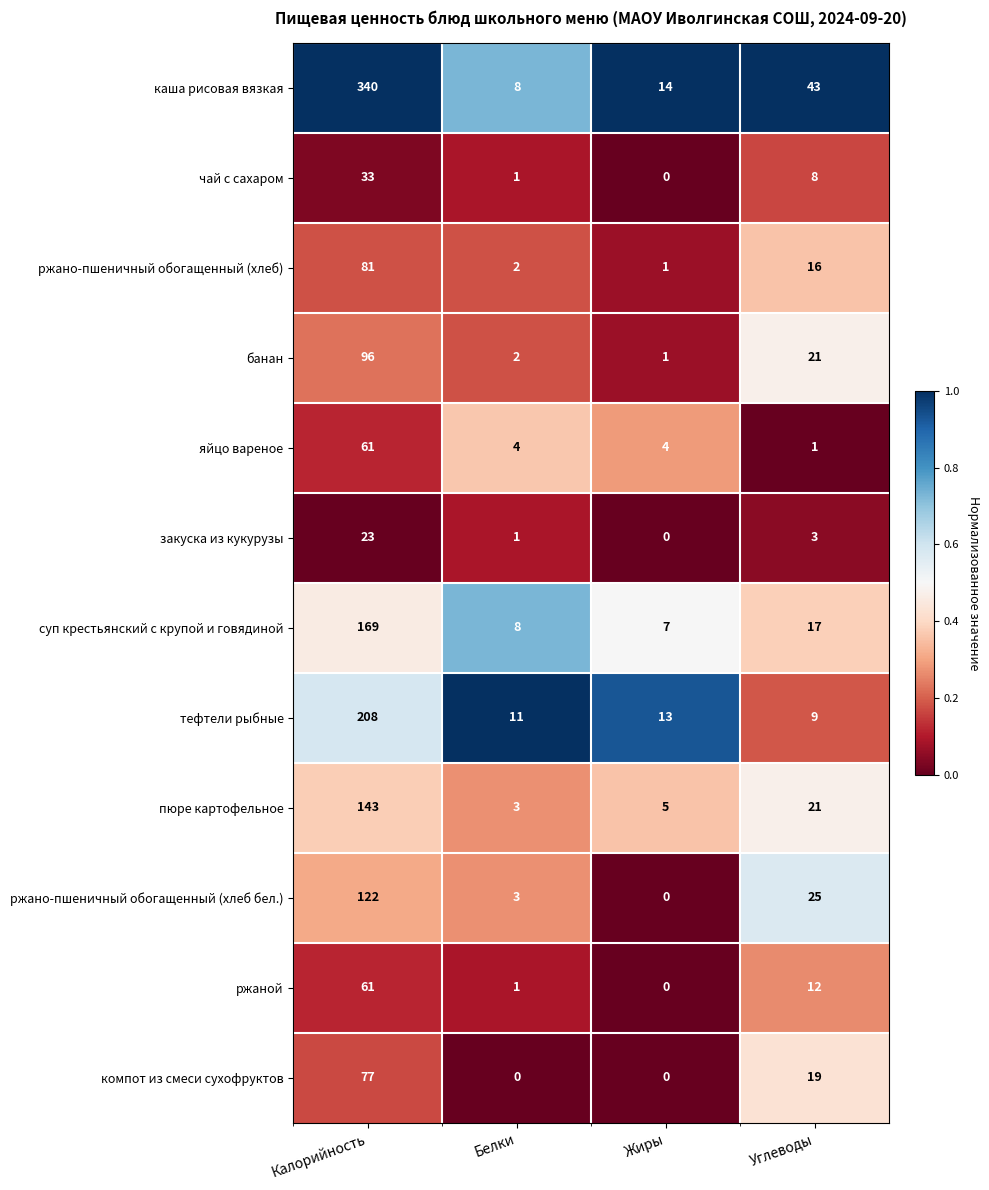

What is the sum of all ржаной values?

74